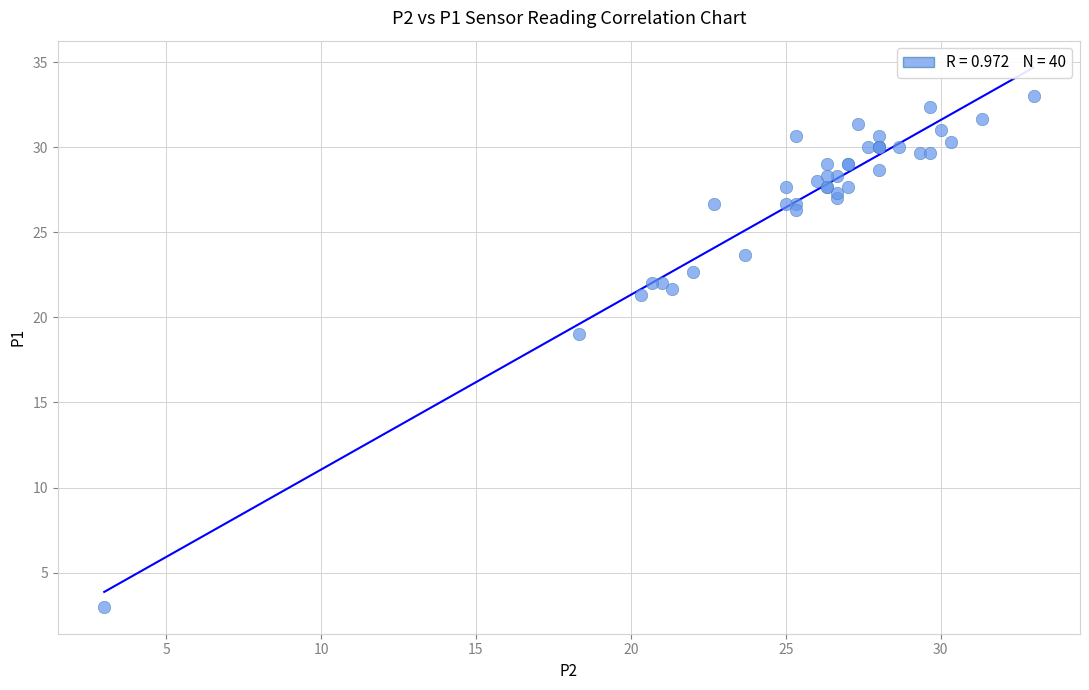

What Y value in the scatter plot is closest to 18?

19.0